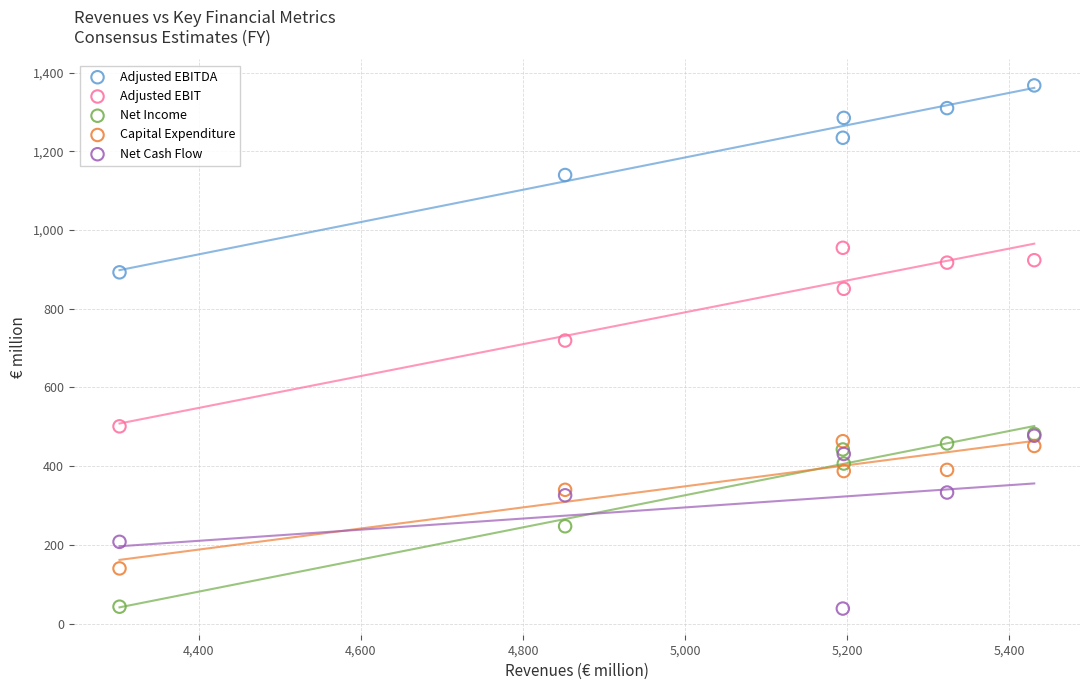

Which series contains the highest Y value?

Adjusted EBITDA